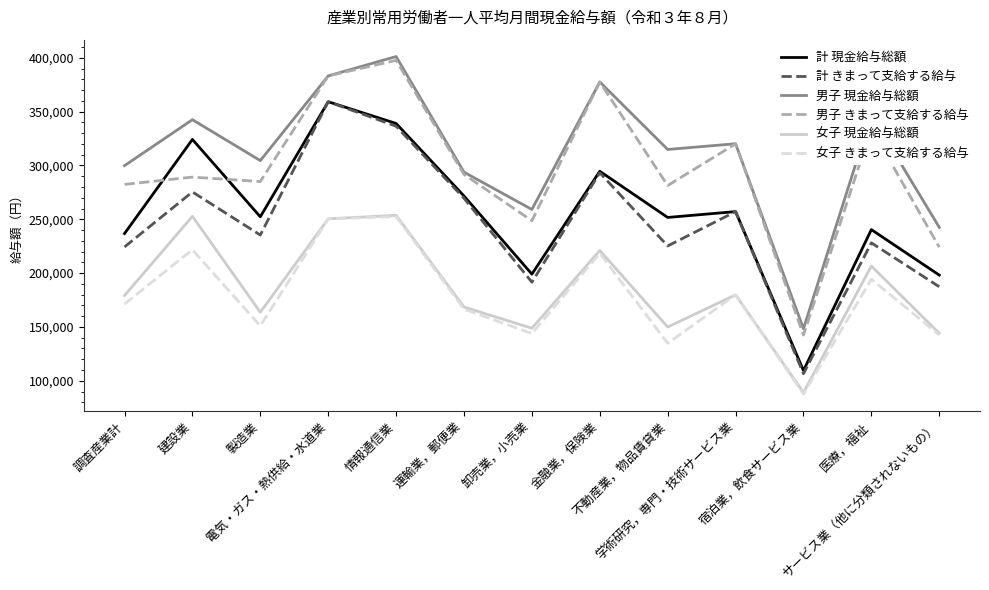

What position from the right is 不動産業，物品賃貸業?

5